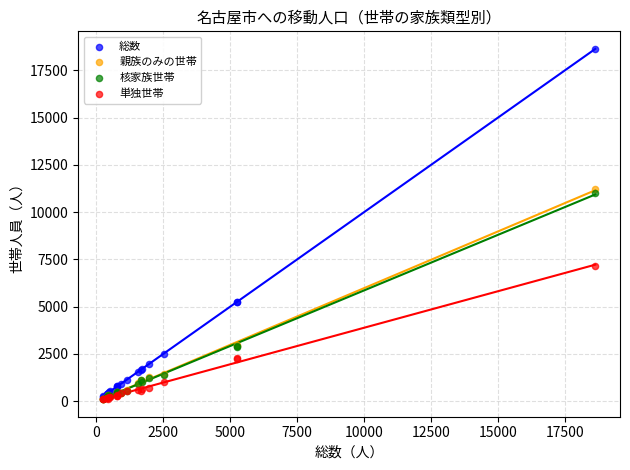

Which series reaches the maximum Y coordinate?

総数